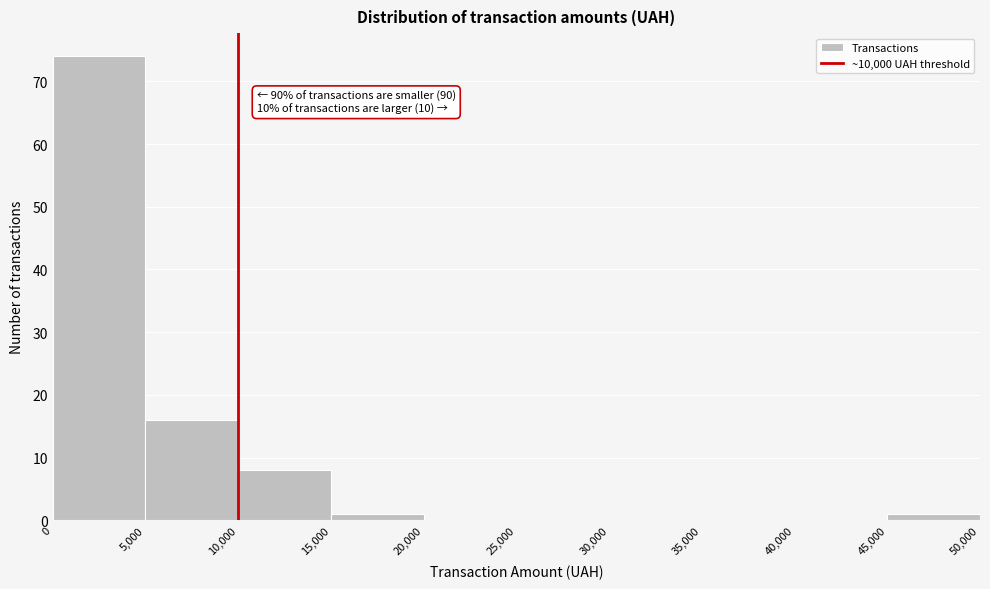

Which range on the x-axis has the tallest bar?

0 to 5,000